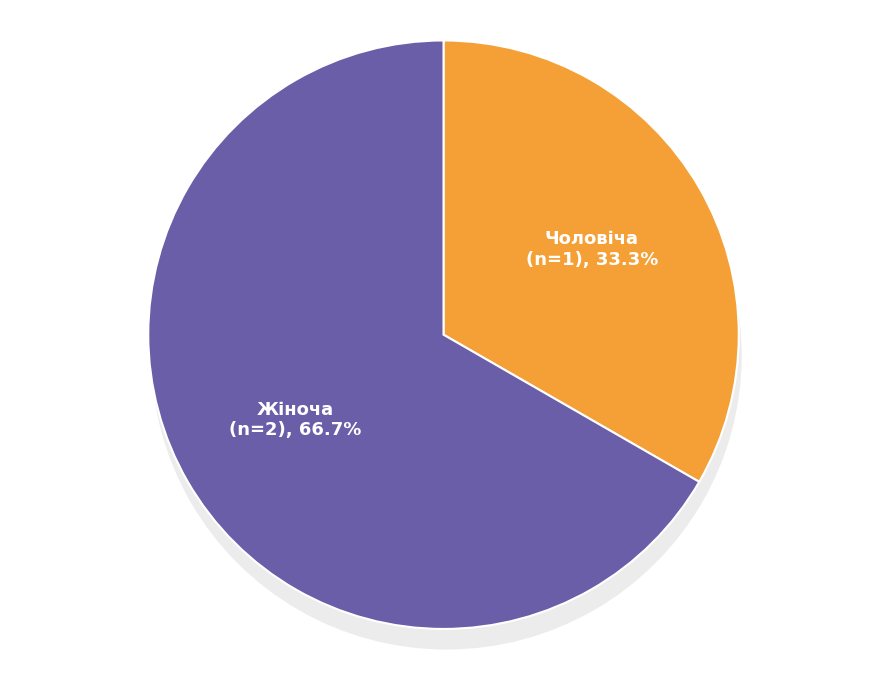

To the nearest percent, what is the average slice percentage?

50%